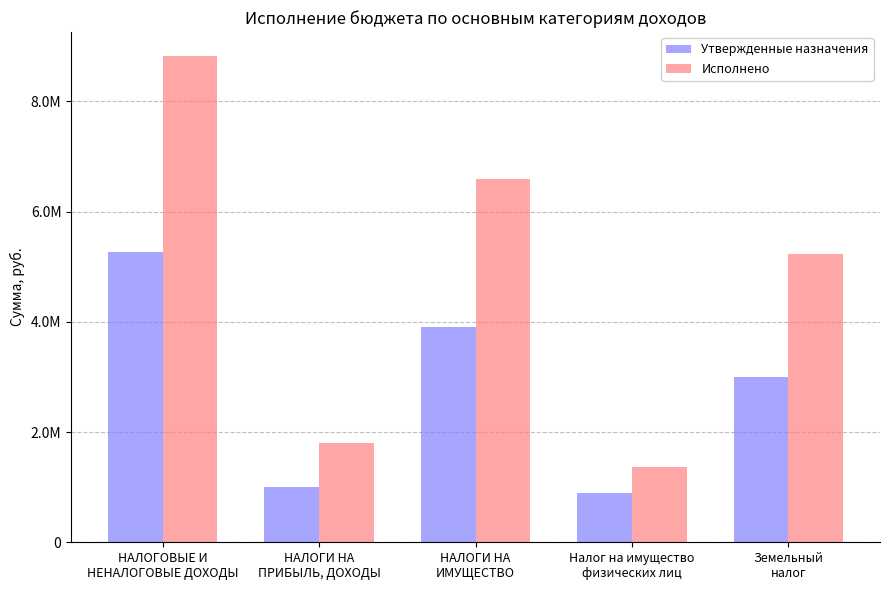

List the labels in order of Утвержденные назначения value, smallest first.

Налог на имущество
физических лиц, НАЛОГИ НА
ПРИБЫЛЬ, ДОХОДЫ, Земельный
налог, НАЛОГИ НА
ИМУЩЕСТВО, НАЛОГОВЫЕ И
НЕНАЛОГОВЫЕ ДОХОДЫ